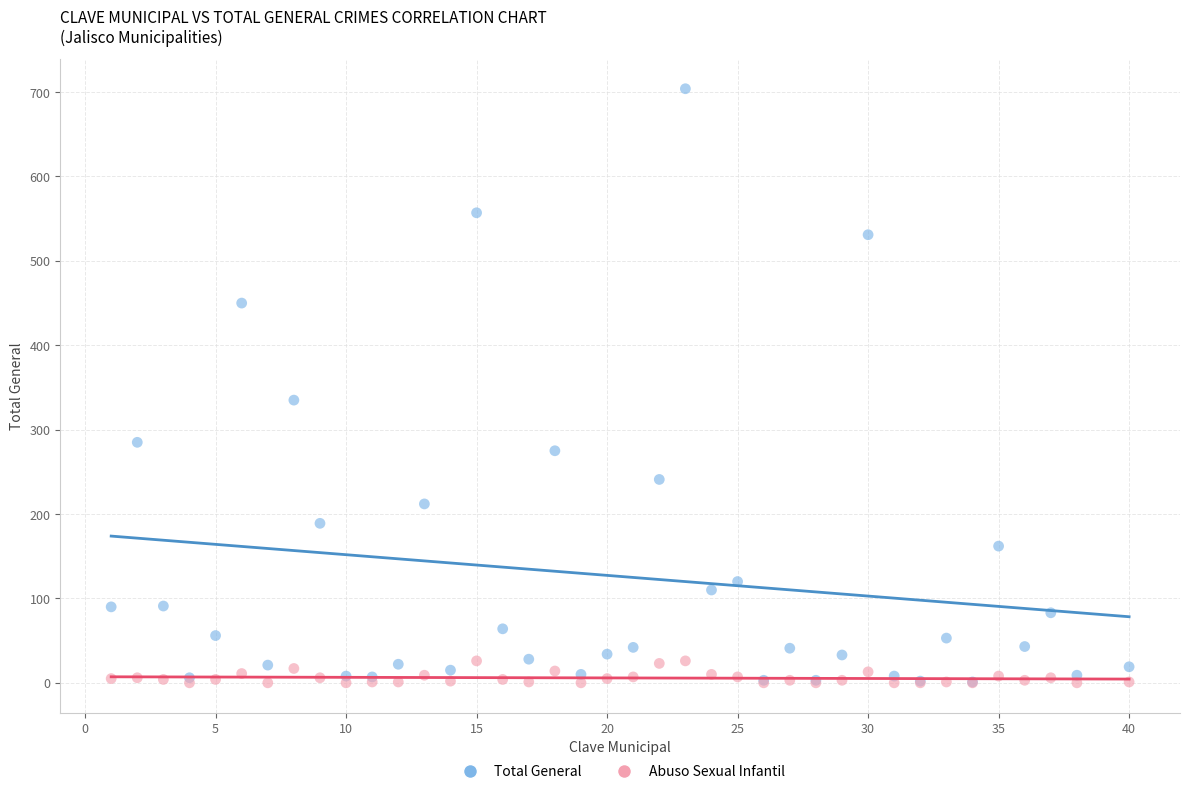

Across all series, what Y value is closest to 352?

335